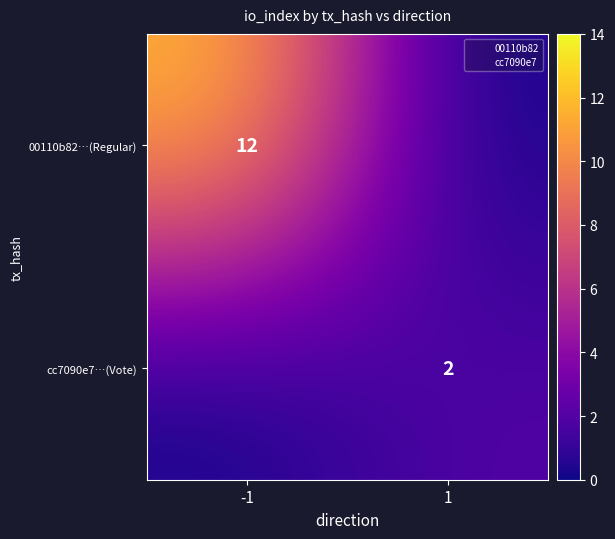

Is the value of 00110b82…(Regular) at -1 greater than the value of cc7090e7…(Vote) at 1?

Yes